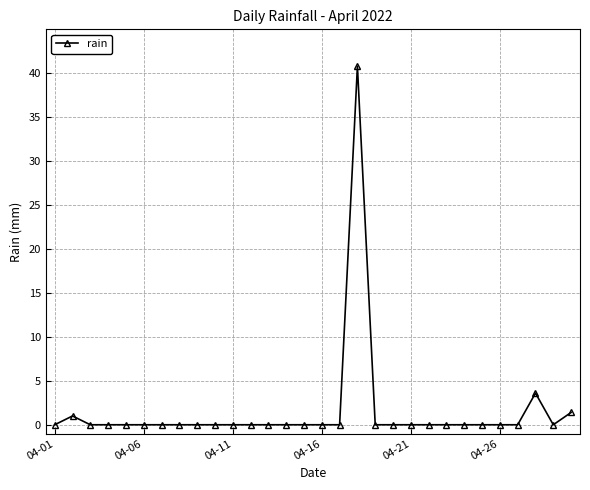

True or false: the data has more than 2 interior local peaks.

True